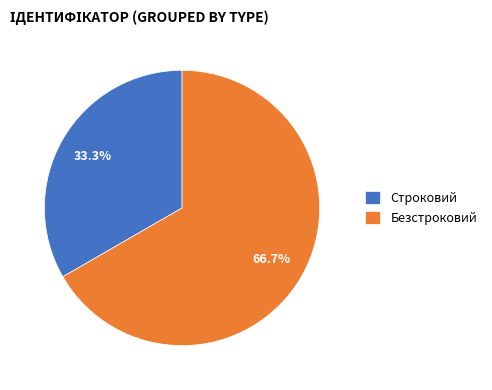

Which slice is the largest?

Безстроковий